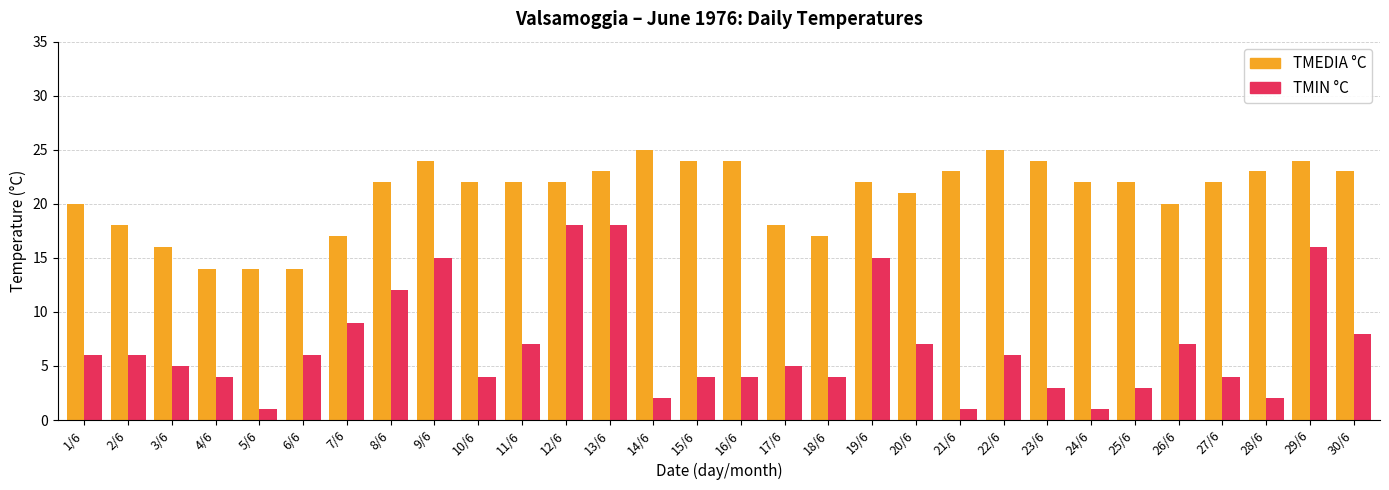

What is the highest value of the TMEDIA °C series?

25